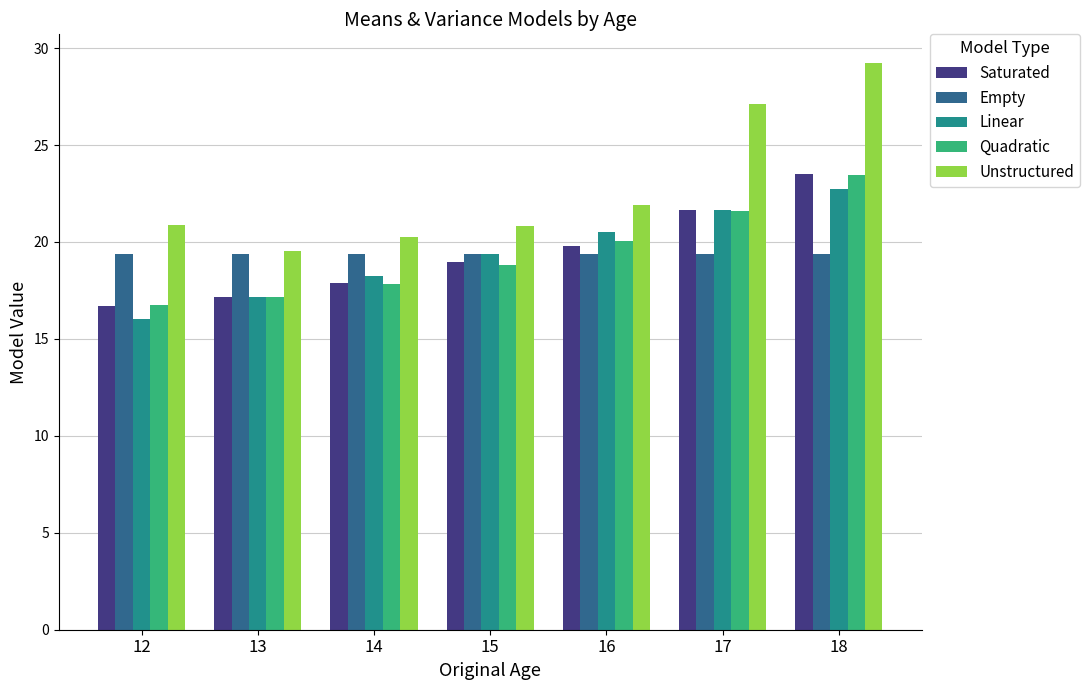

At which category is the sum across all series the highest?

18